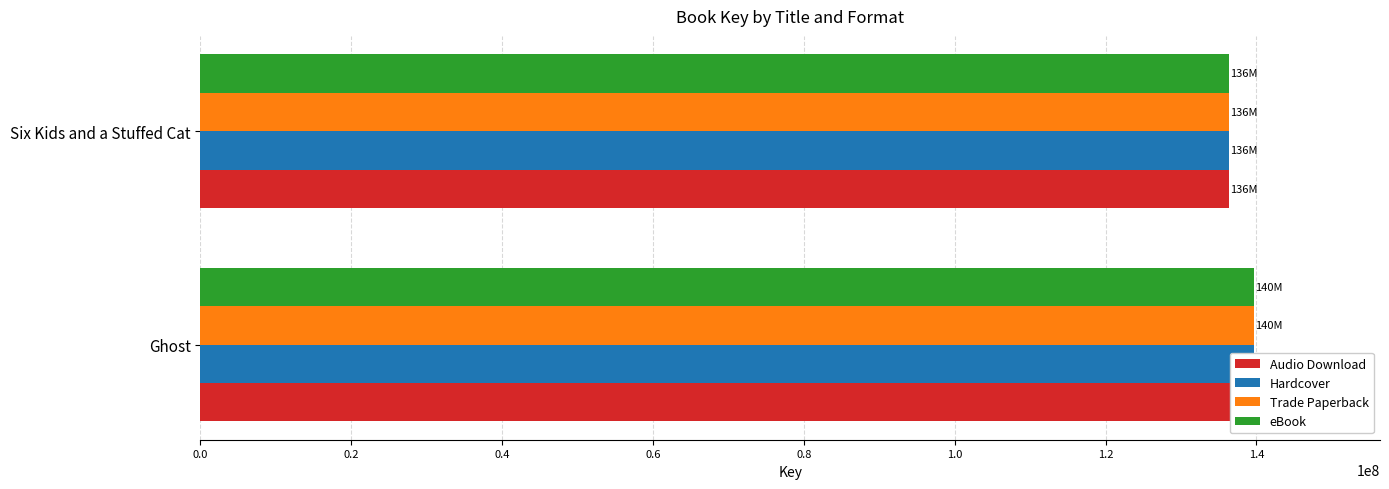

Which series has the largest range (max minus min)?

Audio Download